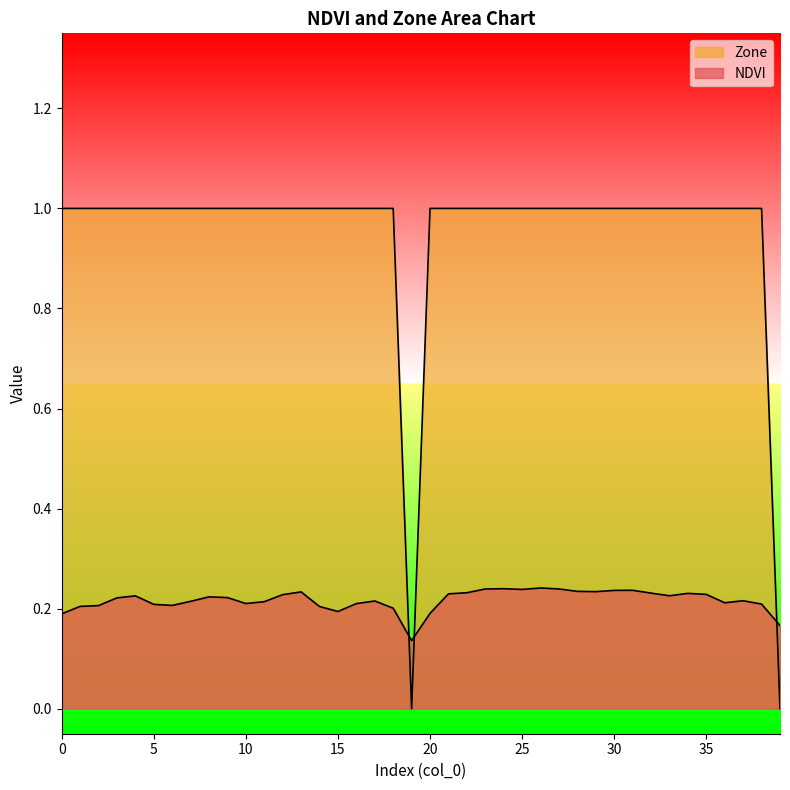

Where is the first local maximum for NDVI?

4